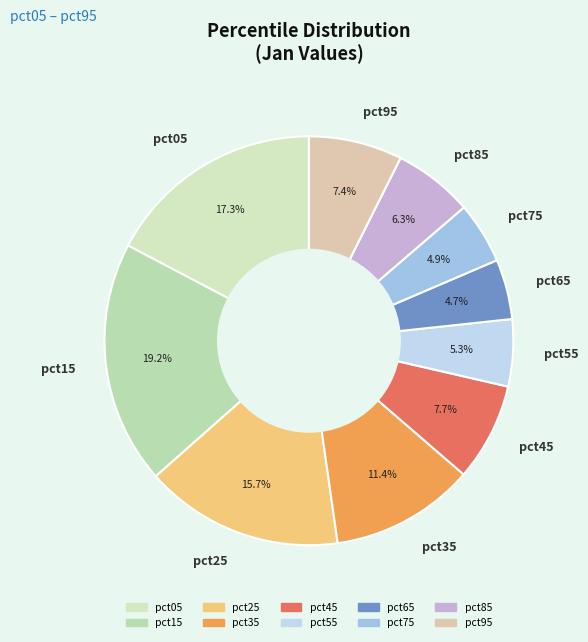

How many segments does this pie chart have?

10